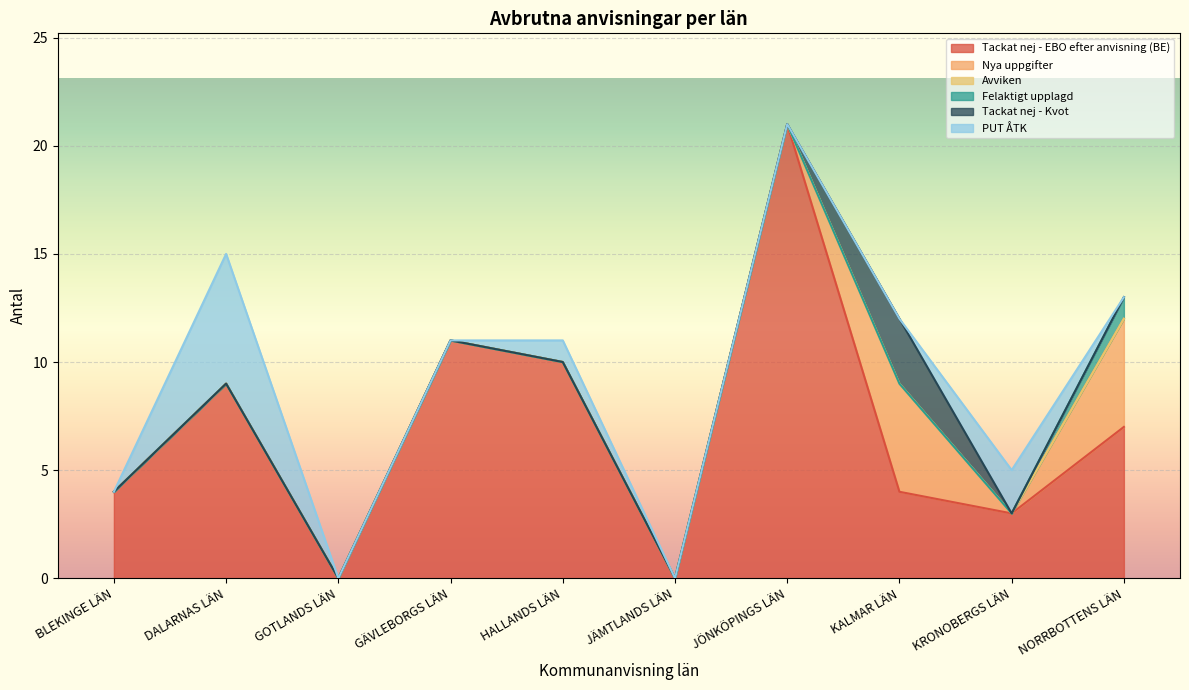

Count the number of data series in this chart.

6